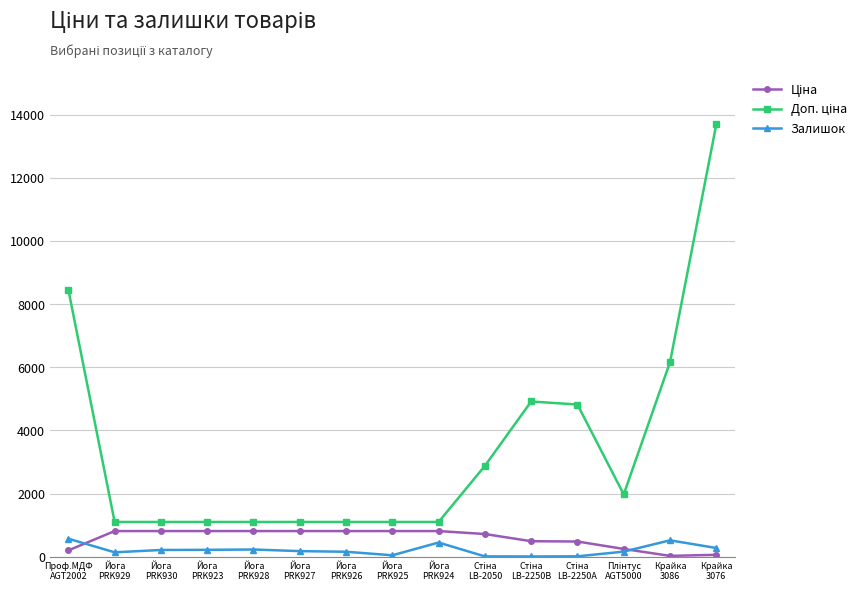

What position from the right is Крайка
3086?

2